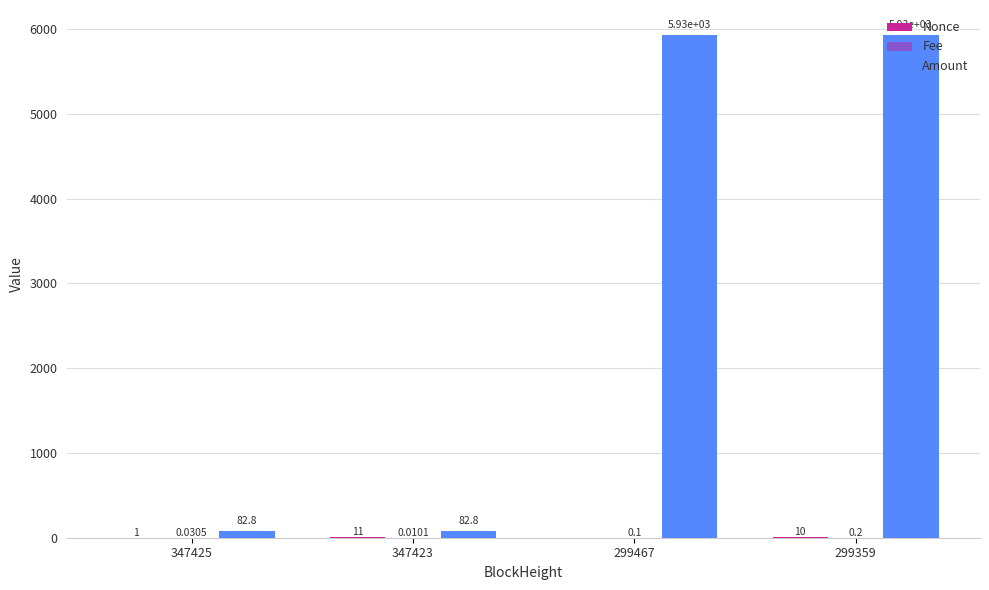

What is the total value across all series at 299359?

5941.0